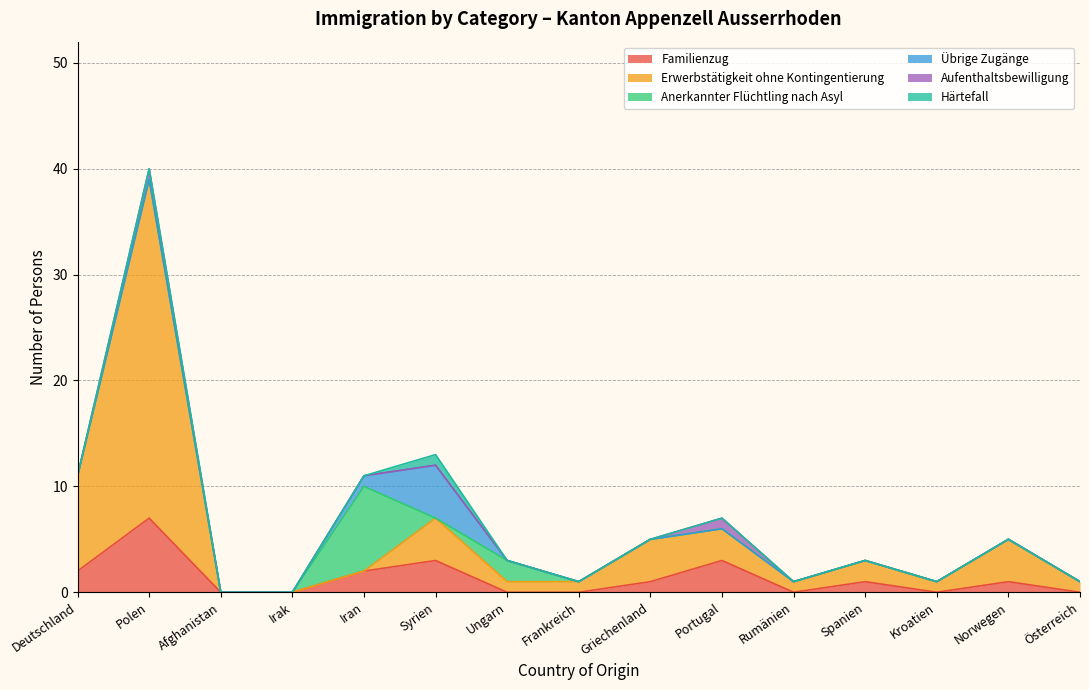

The Übrige Zugänge series shows -2 at Norwegen. True or false?

False